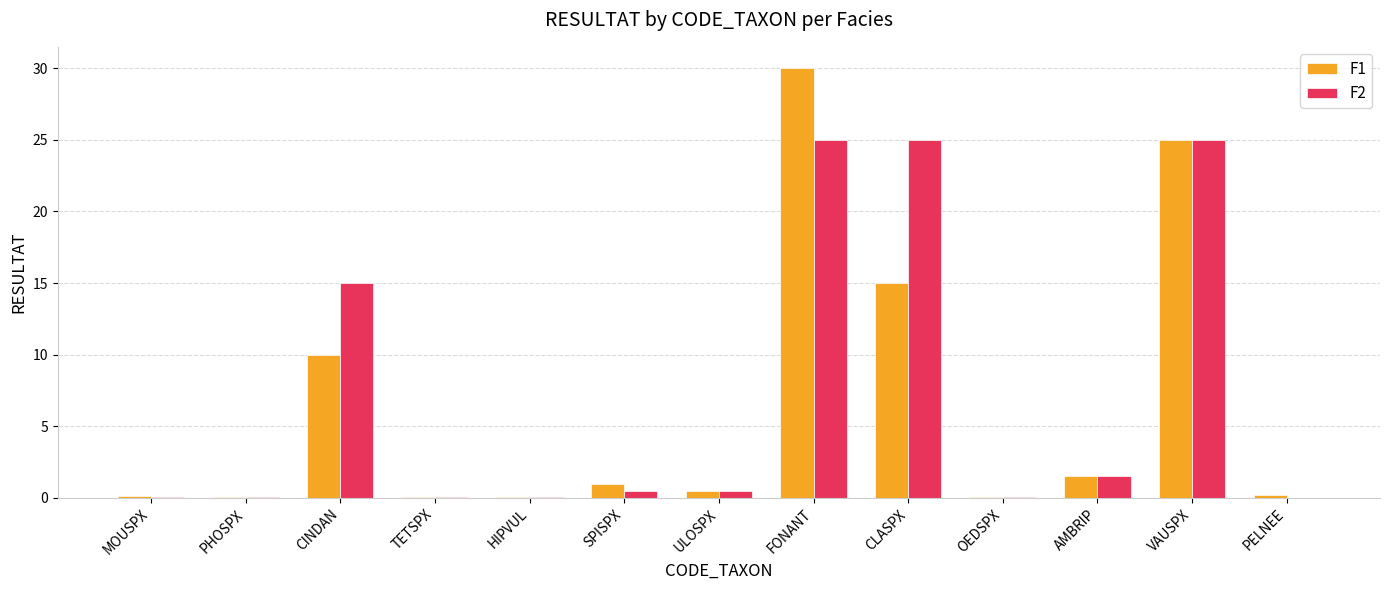

Which category has the highest value in the F1 series?

FONANT